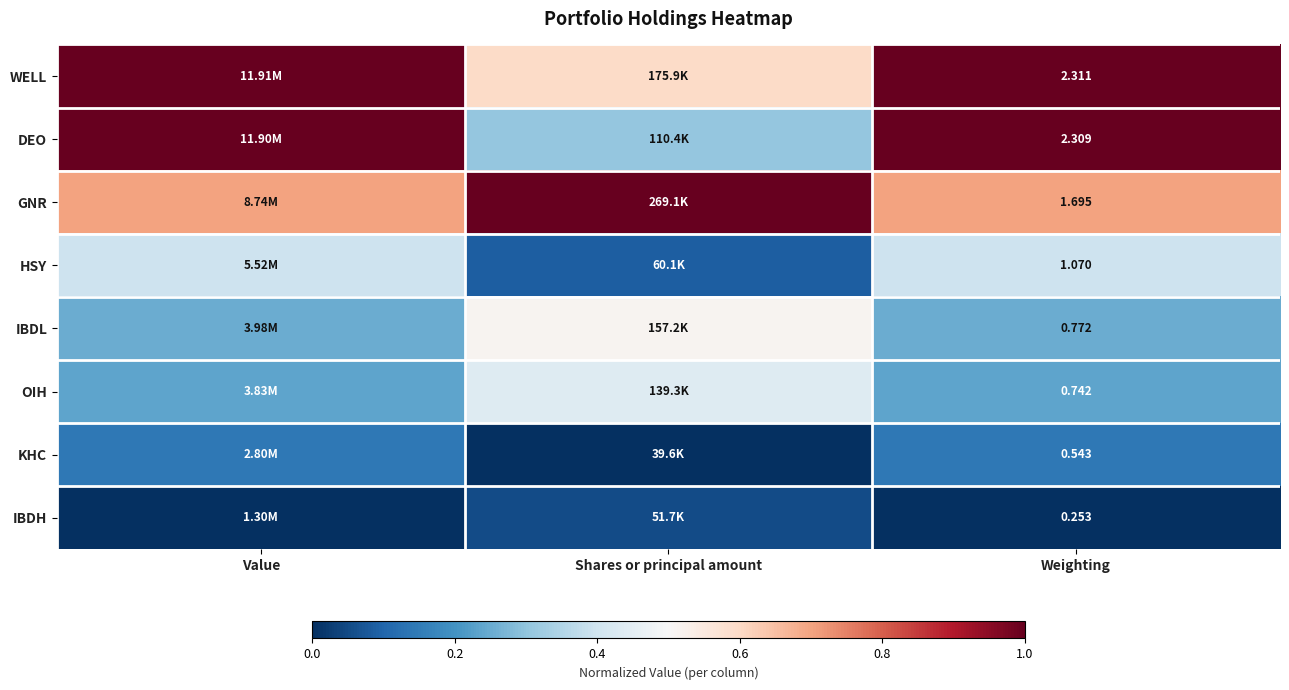

At Weighting, list the series in order from largest to smallest.

WELL, DEO, GNR, HSY, IBDL, OIH, KHC, IBDH